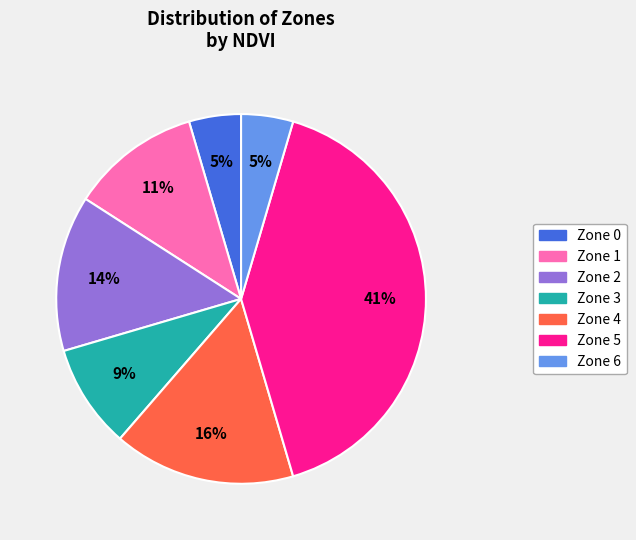

What is the ratio of the value at Zone 3 to the value at Zone 1?

0.8